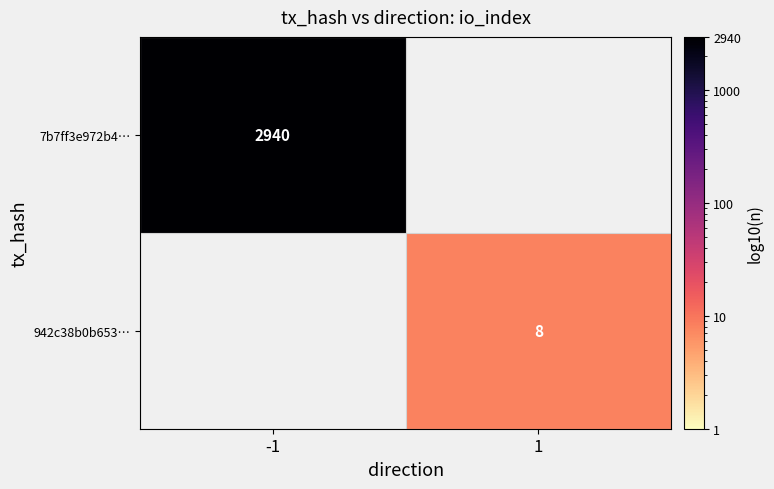

True or false: 7b7ff3e972b4… has a value of 2940 at -1.

True